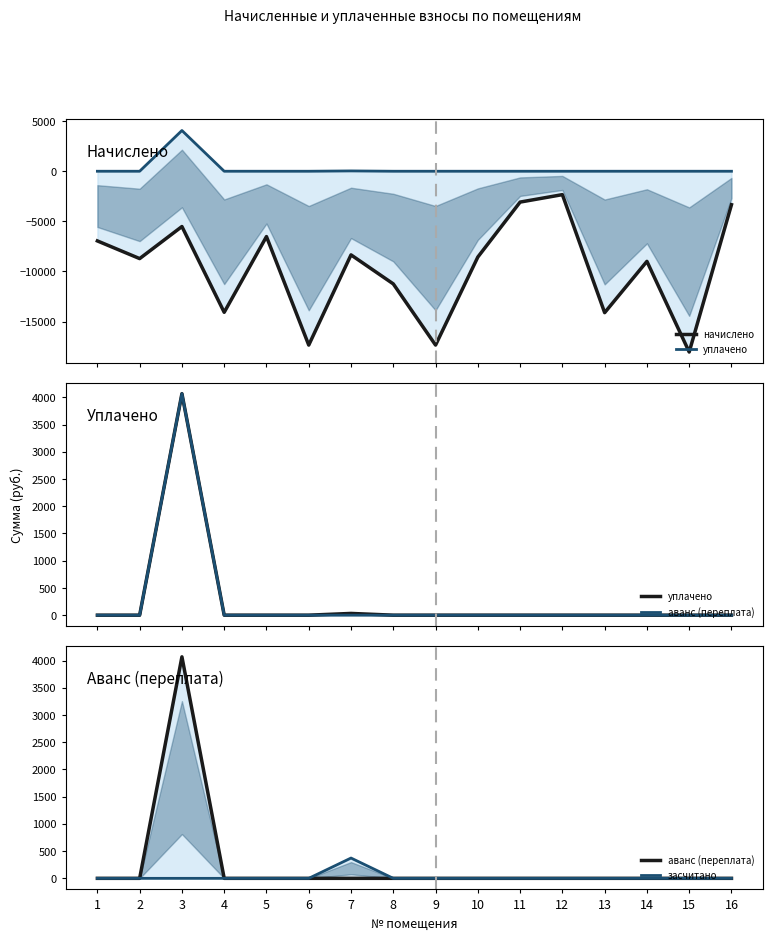

What is the average value of the уплачено series?

256.2